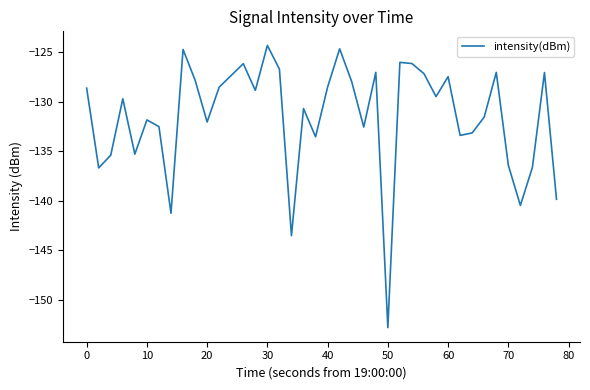

What is the maximum value shown in the chart?

-124.3